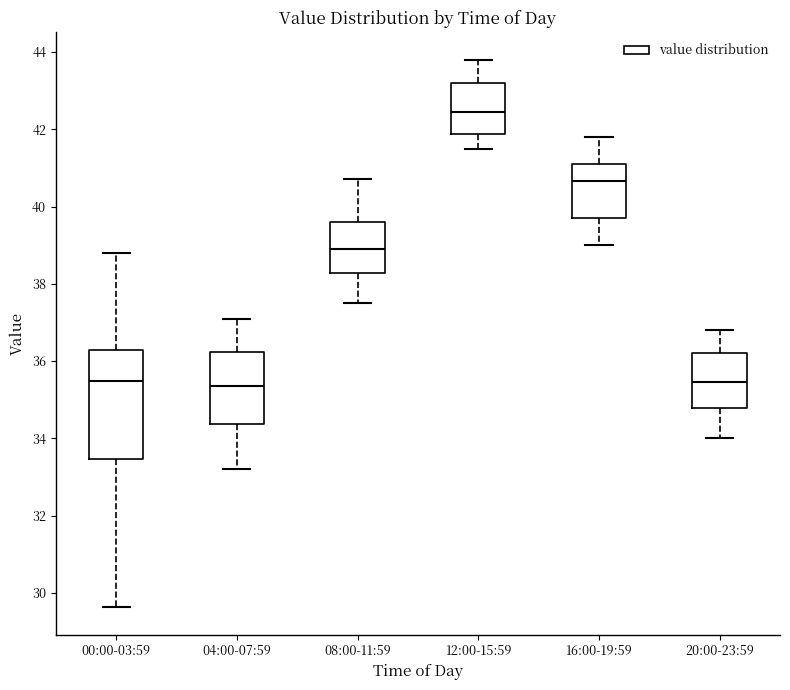

Which box is the tallest, from its lower edge to its upper edge?

00:00-03:59